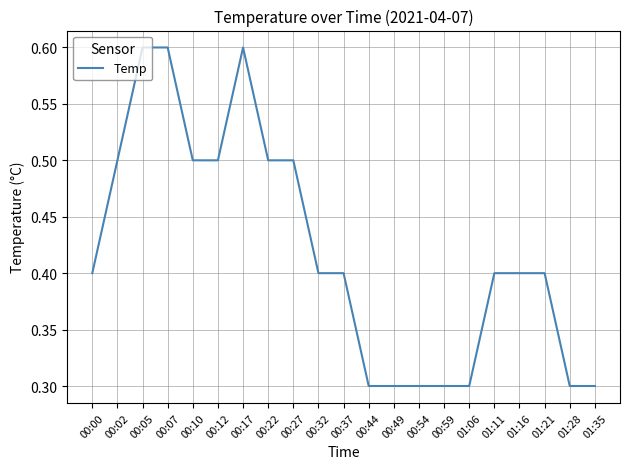

Which has a higher value, 01:28 or 01:11?

01:11